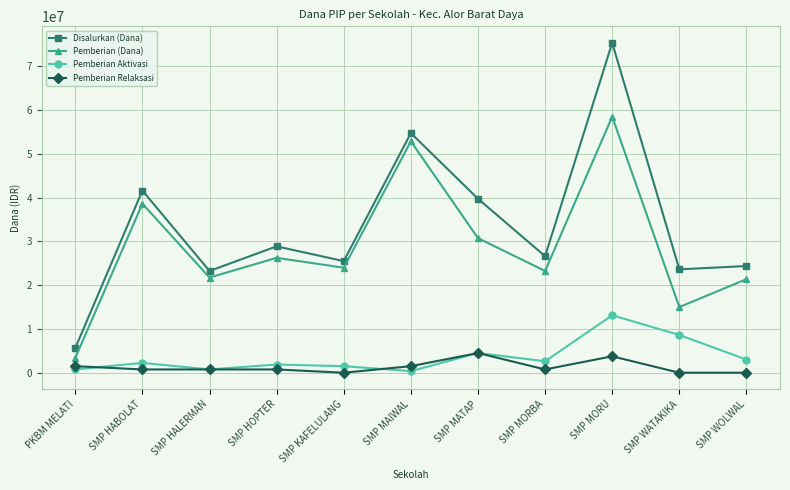

What is the sum of the Pemberian Relaksasi values at SMP WATAKIKA and SMP MORBA?

750000